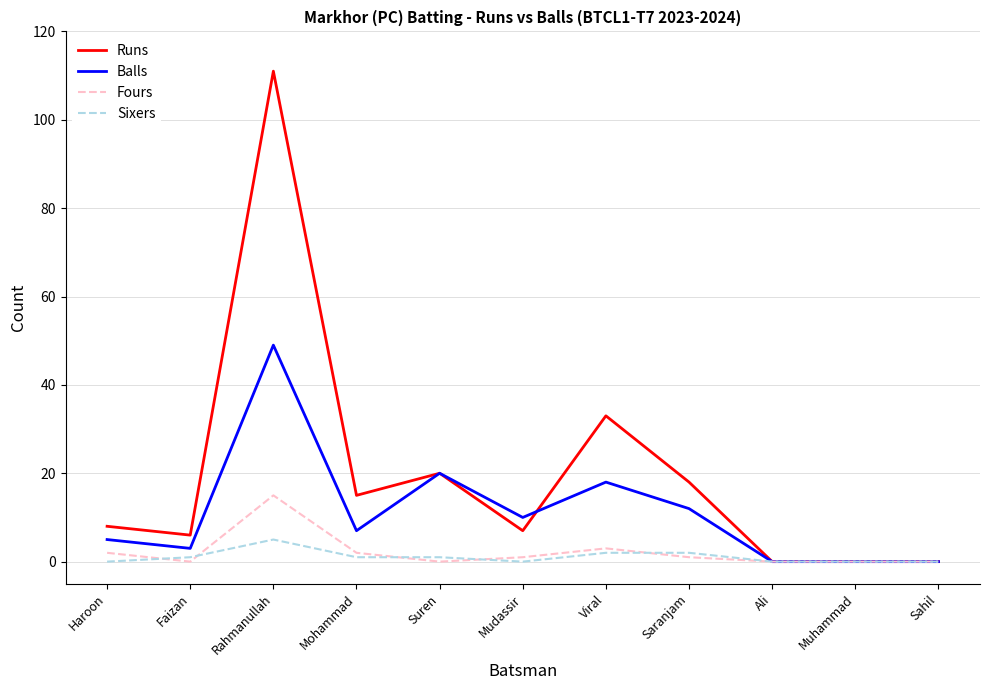

How many values in the Runs series are below 8?

5